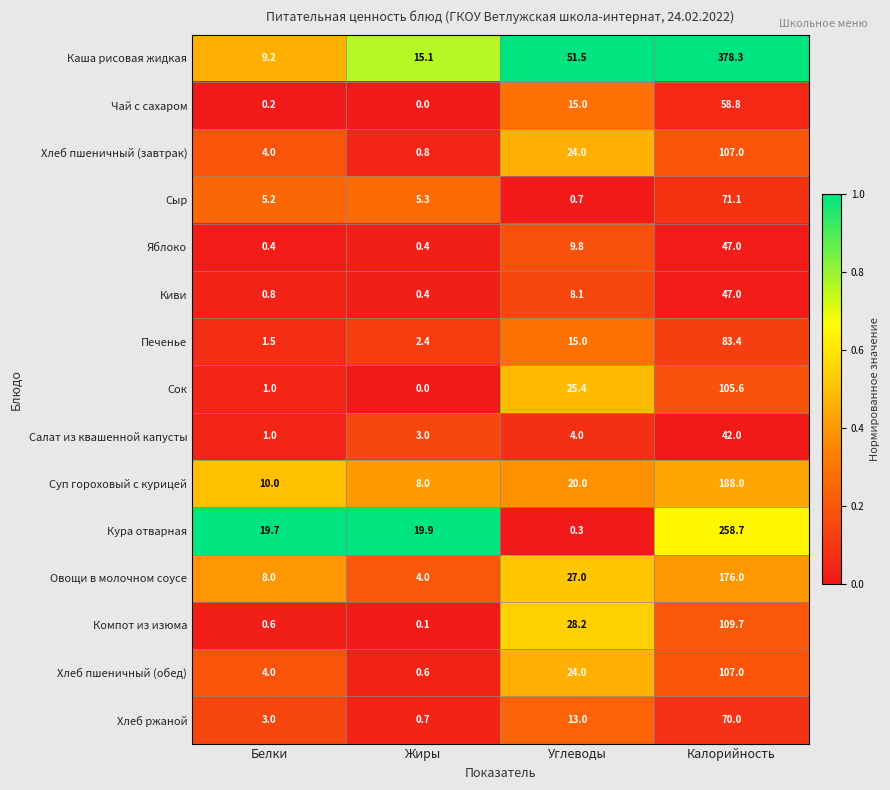

What is the difference between the maximum and minimum values in the Киви series?

46.6